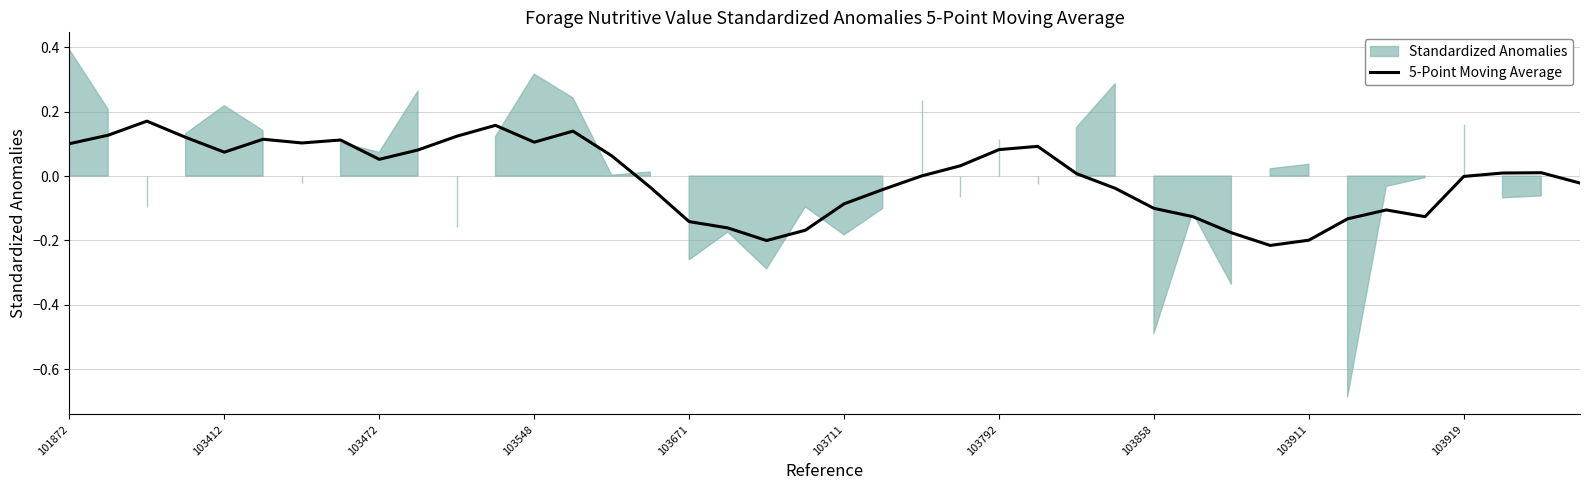

What is the sum of the values at 33 and 24?

-0.1